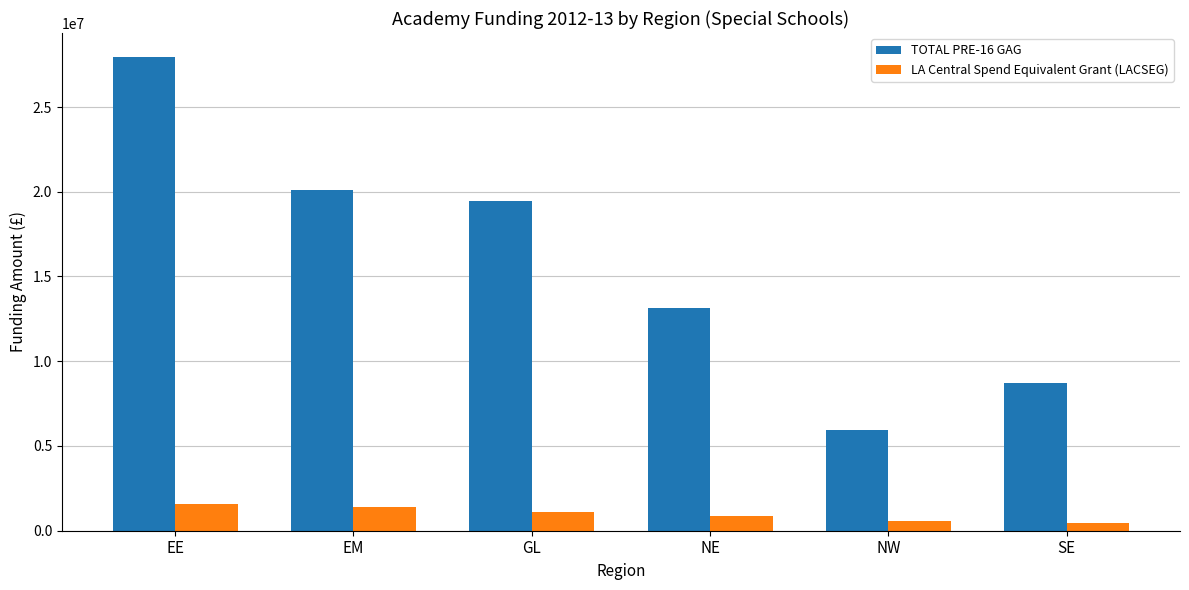

Rank the series at NW from highest to lowest value.

TOTAL PRE-16 GAG, LA Central Spend Equivalent Grant (LACSEG)